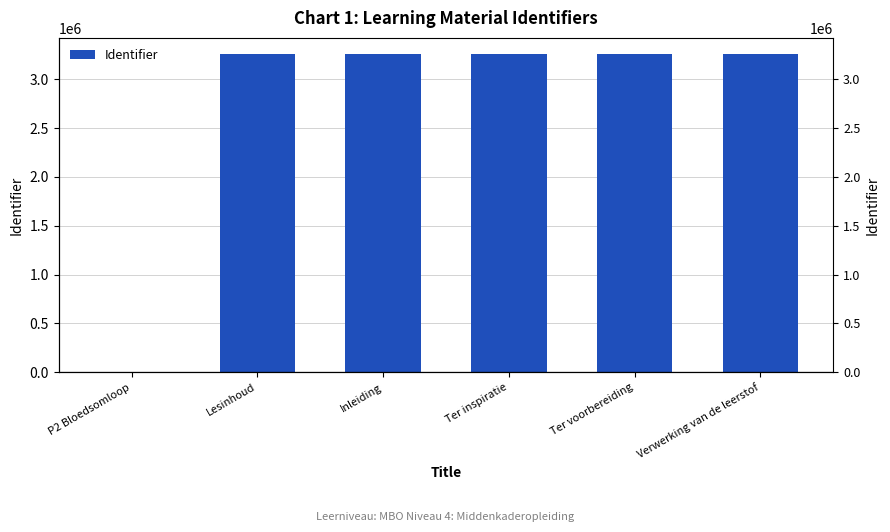

How many bars are there in total?

6